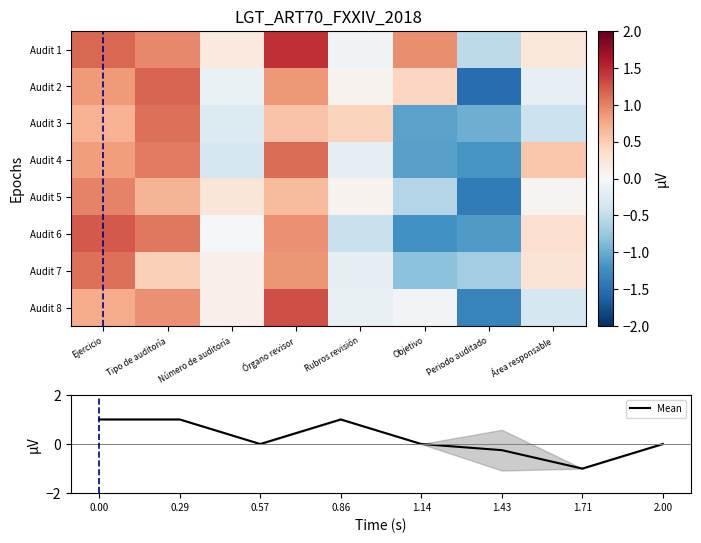

What is the highest value of the Mean series?

1.0